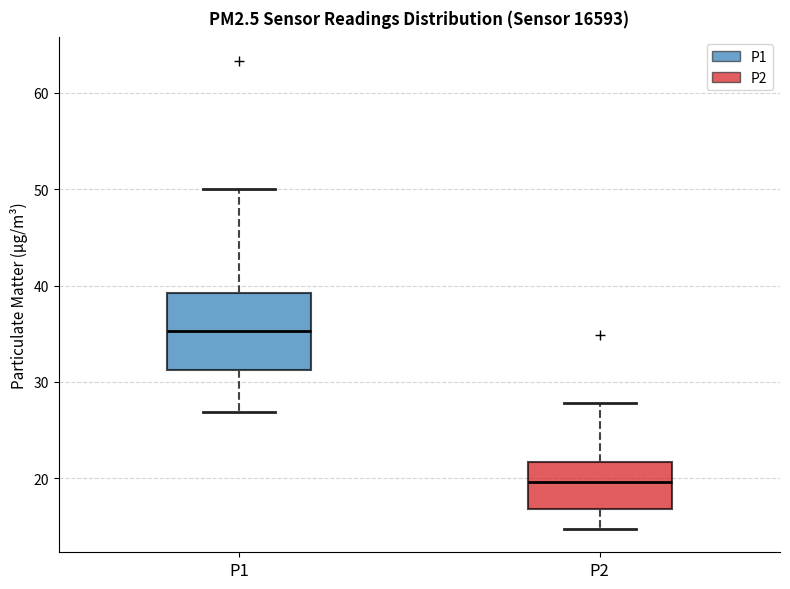

Comparing the boxes themselves (not the whiskers), which one is the tallest?

P1